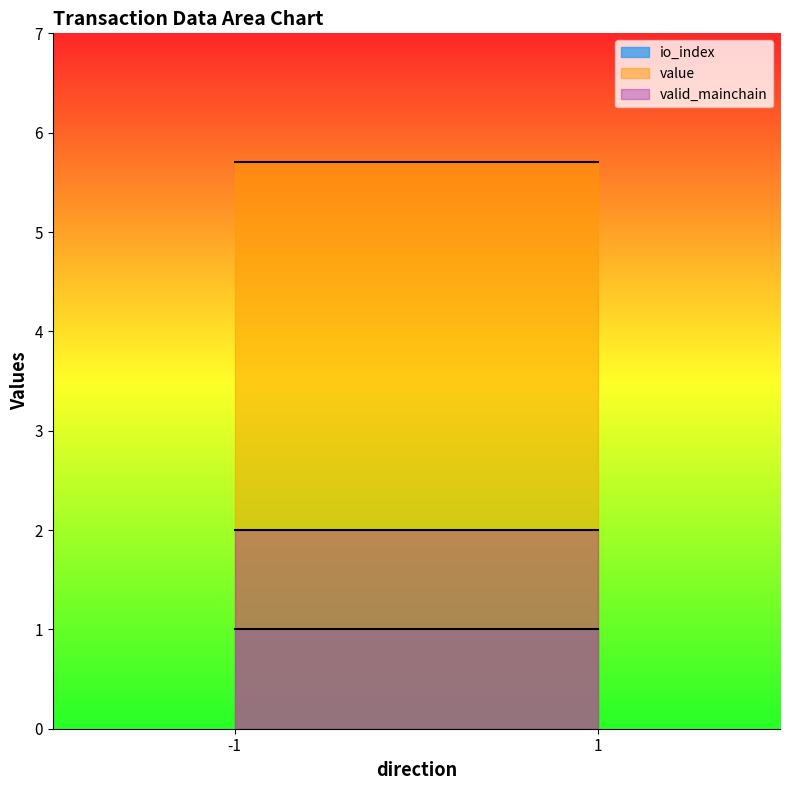

Reading left to right, transcribe all the data shown in this chart.

io_index: -1=1.0	1=1.0
value: -1=5.7	1=5.7
valid_mainchain: -1=2.0	1=2.0